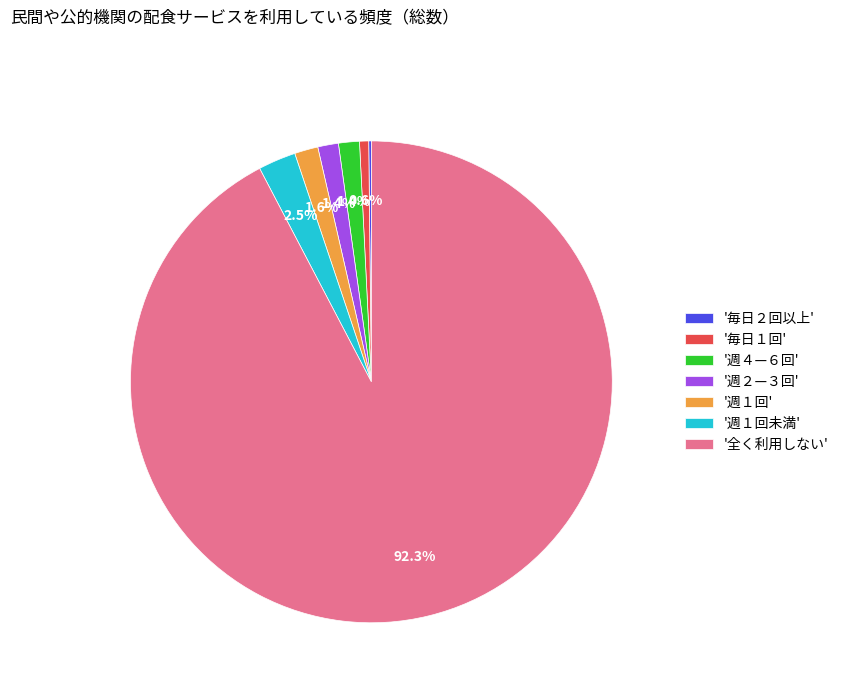

What percentage do '週１回未満' and '週１回' together represent?

4.1%